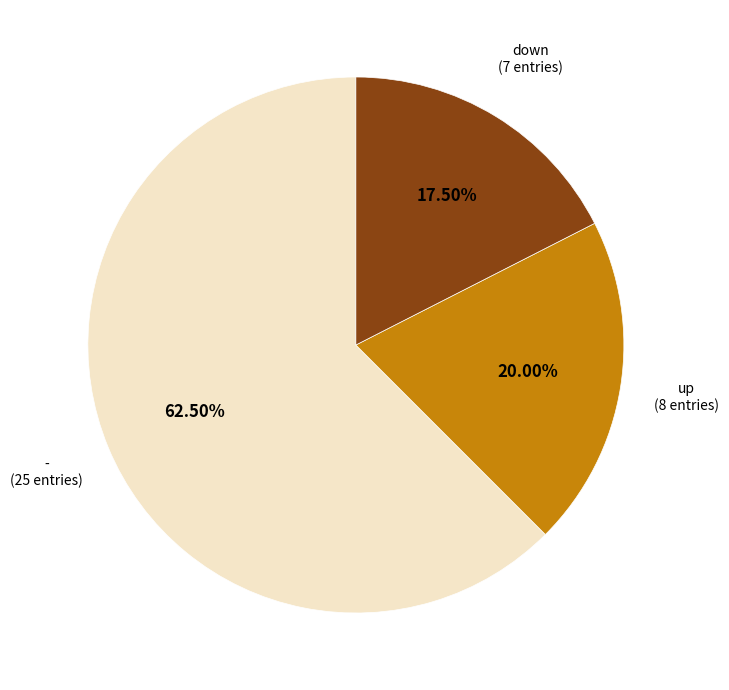

Is there a majority slice in this chart?

Yes